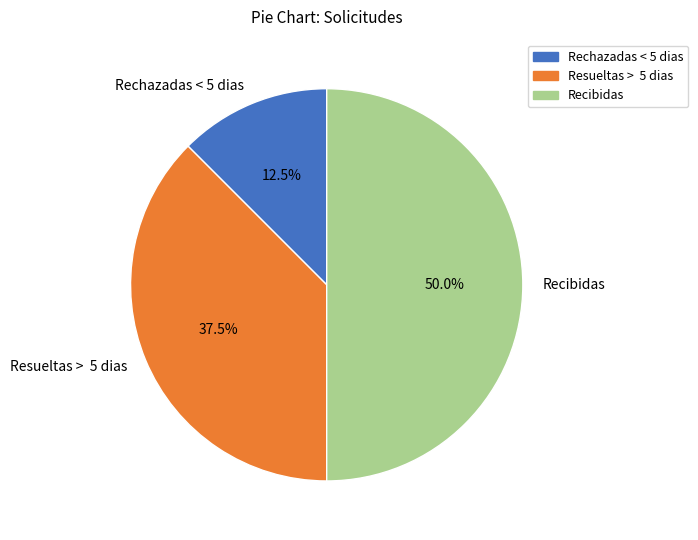

Rank the categories by value from lowest to highest.

Rechazadas < 5 dias, Resueltas > 5 dias, Recibidas